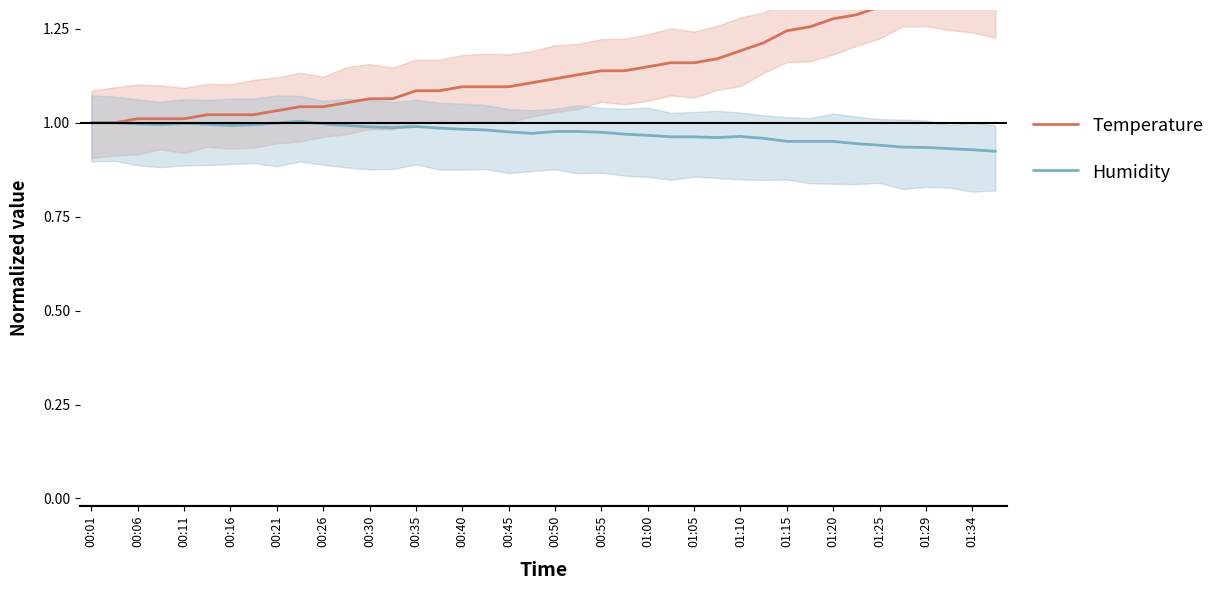

How many interior local valleys does the Humidity series have?

5